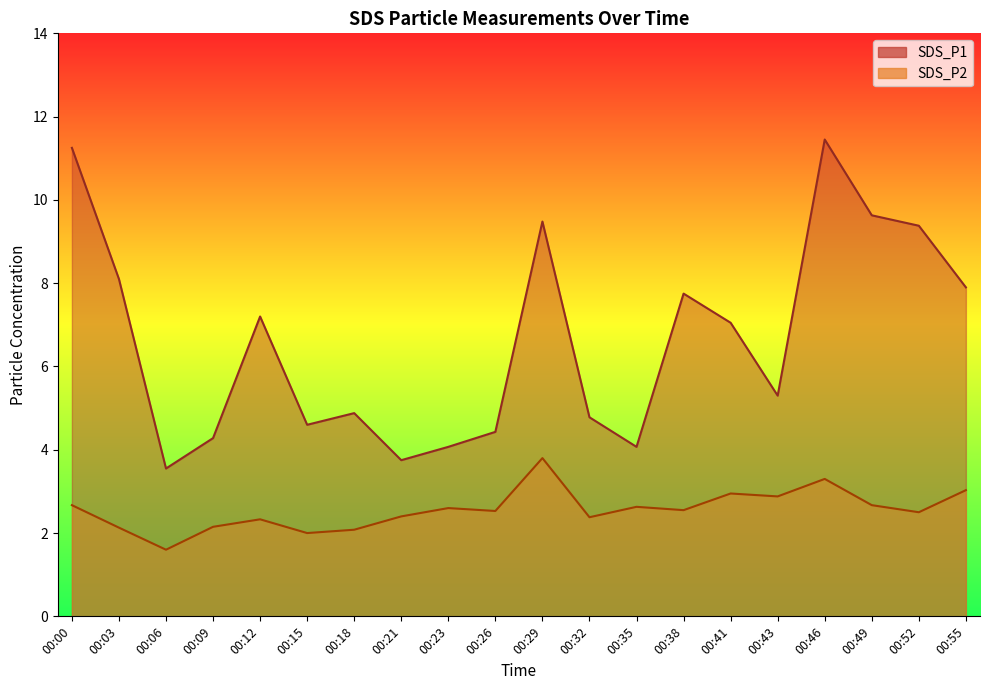

What is the value of the SDS_P1 point at the 20th from the left?

7.9